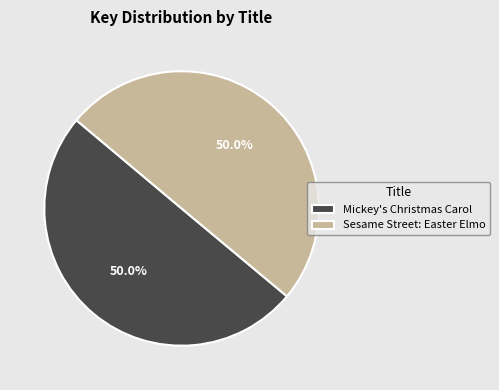

What percentage do Mickey's Christmas Carol and Sesame Street: Easter Elmo together represent?

100.0%